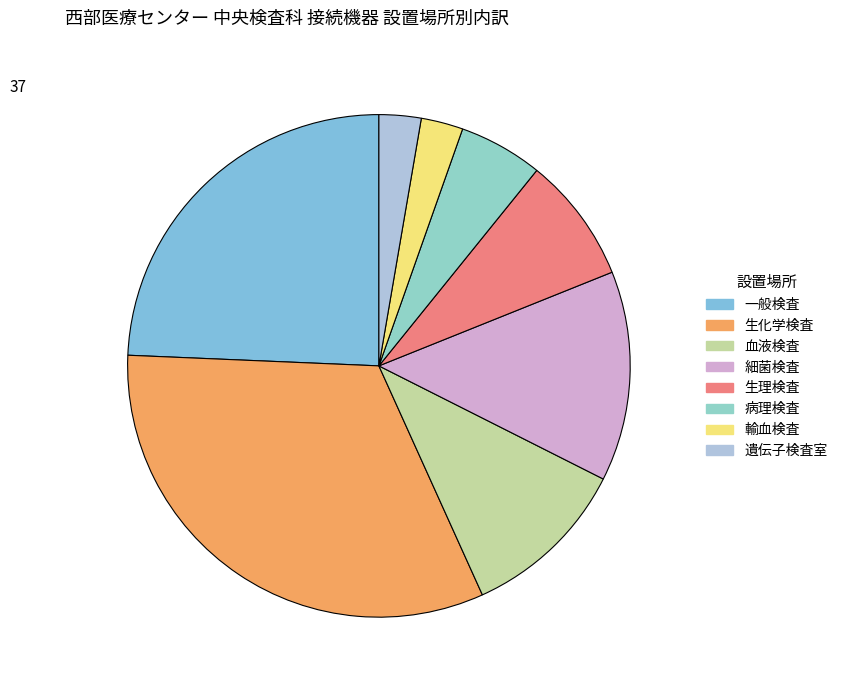

Does any single category account for the majority?

No